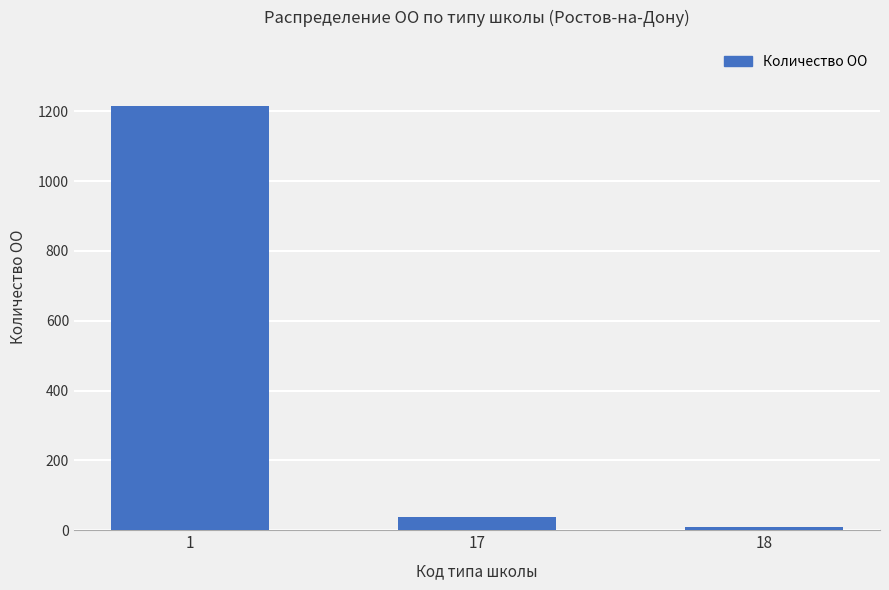

How many series are shown in this chart?

1